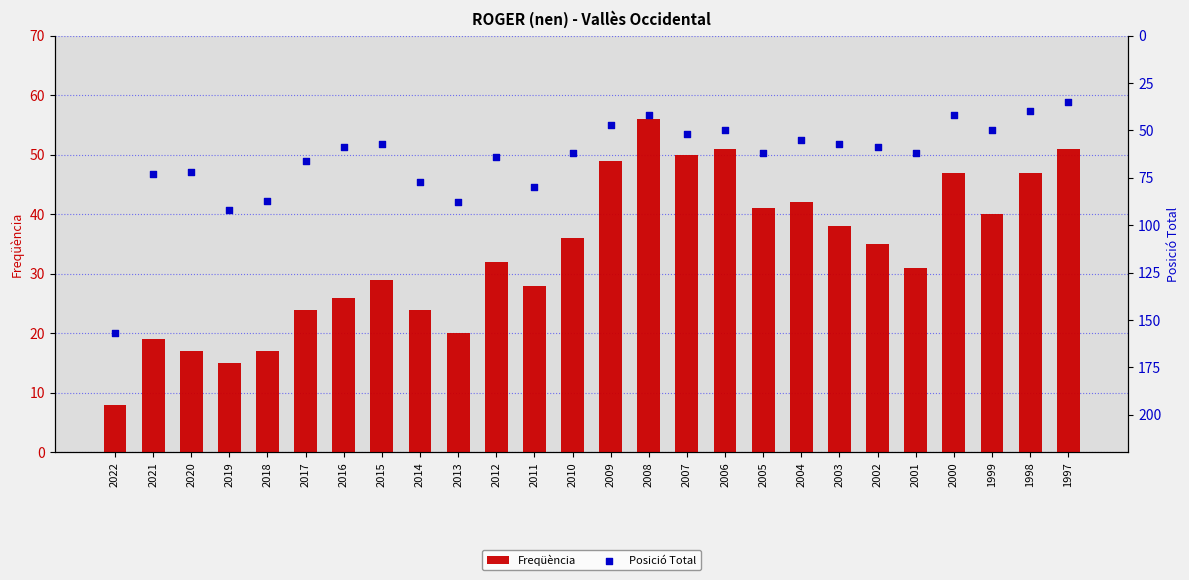

What are all the series names shown in the legend?

Freqüència, Posició Total